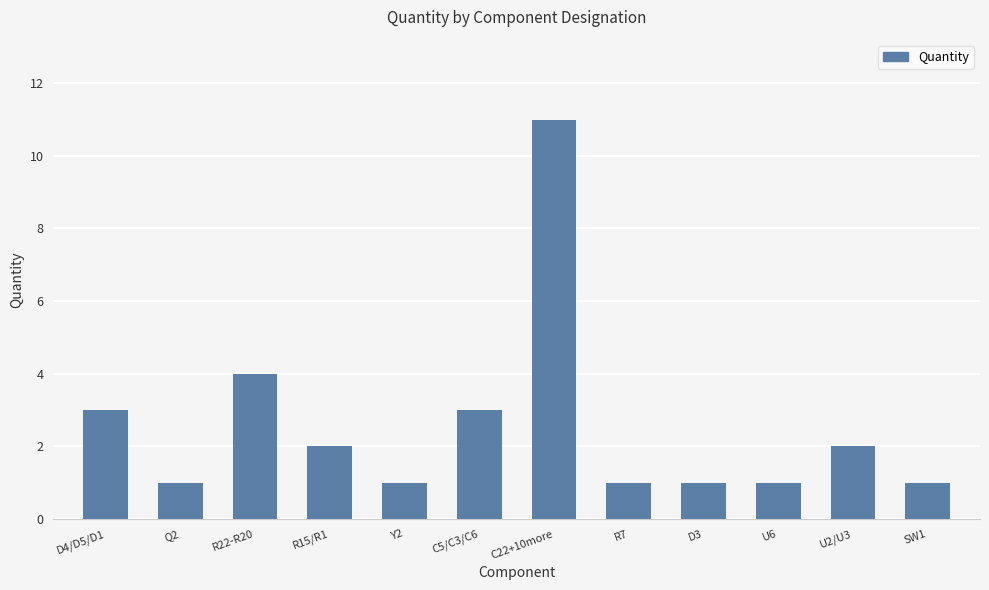

What is the sum of the values at R15/R1 and D3?

3